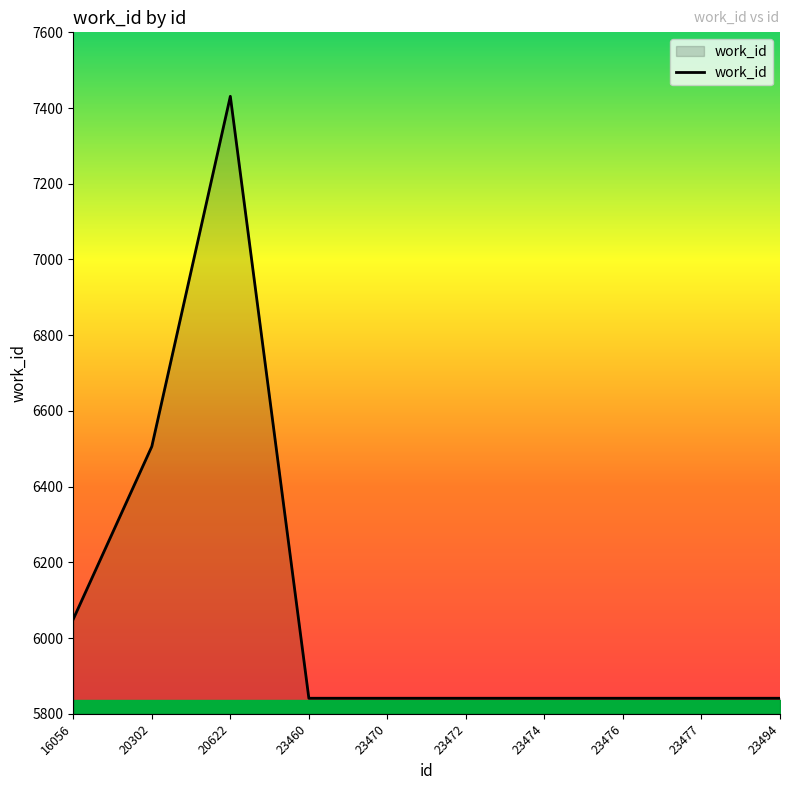

At which category does the chart reach its peak across all series?

20622